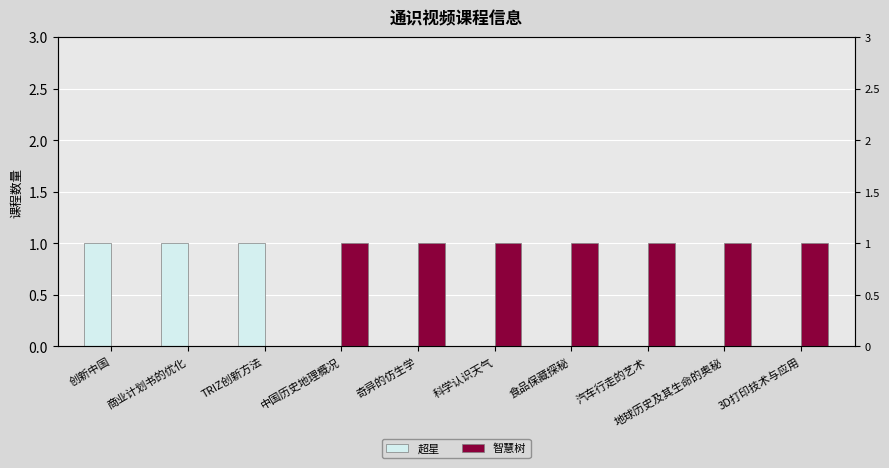

What is the difference between the maximum and second lowest values in the 智慧树 series?

1